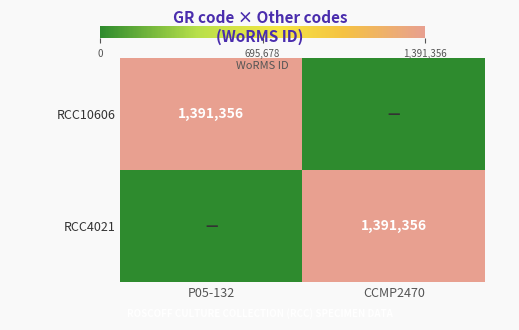

True or false: RCC10606 has a value of 667929 at P05-132.

False